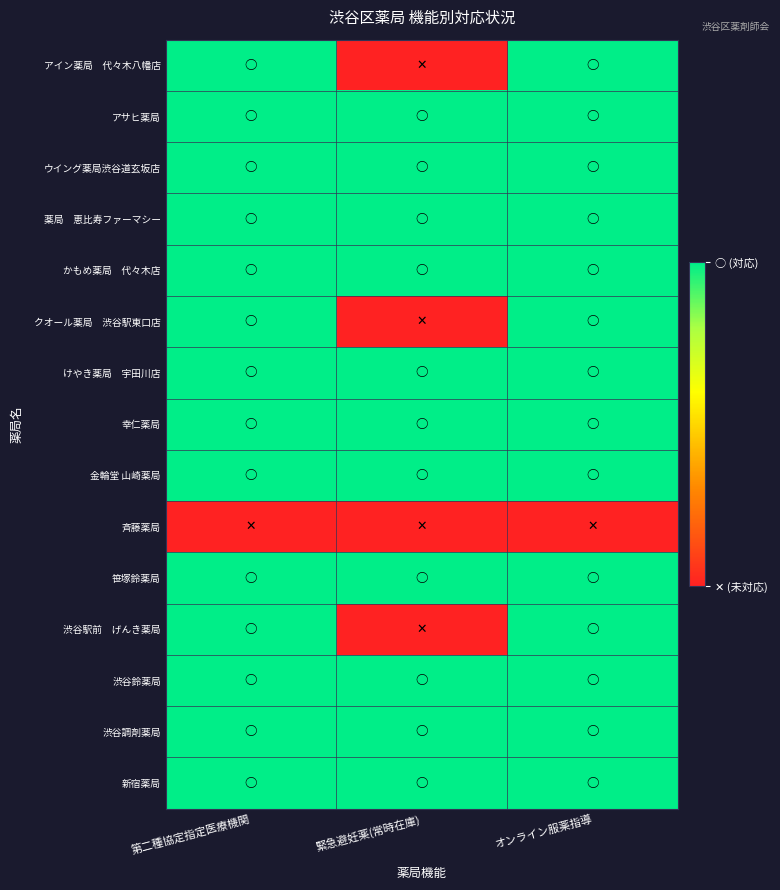

How many series are shown in this chart?

15